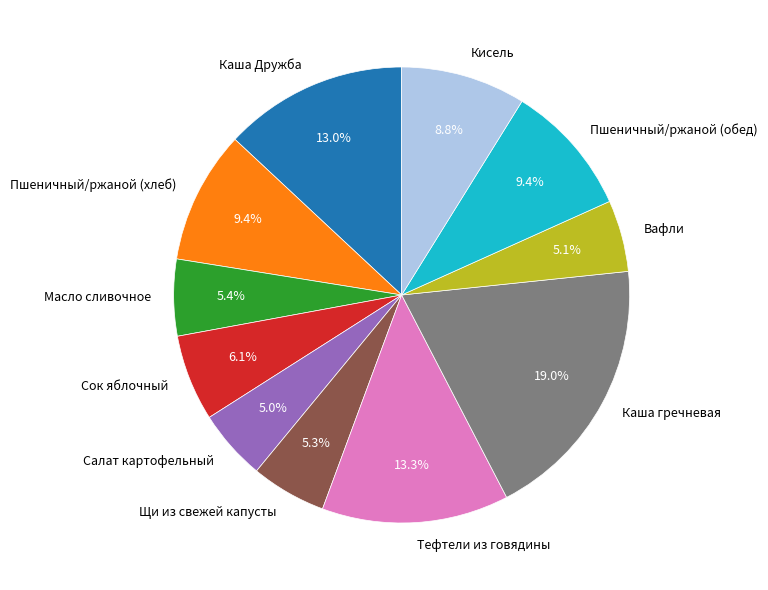

What percentage is NOT represented by Пшеничный/ржаной (хлеб)?

90.6%